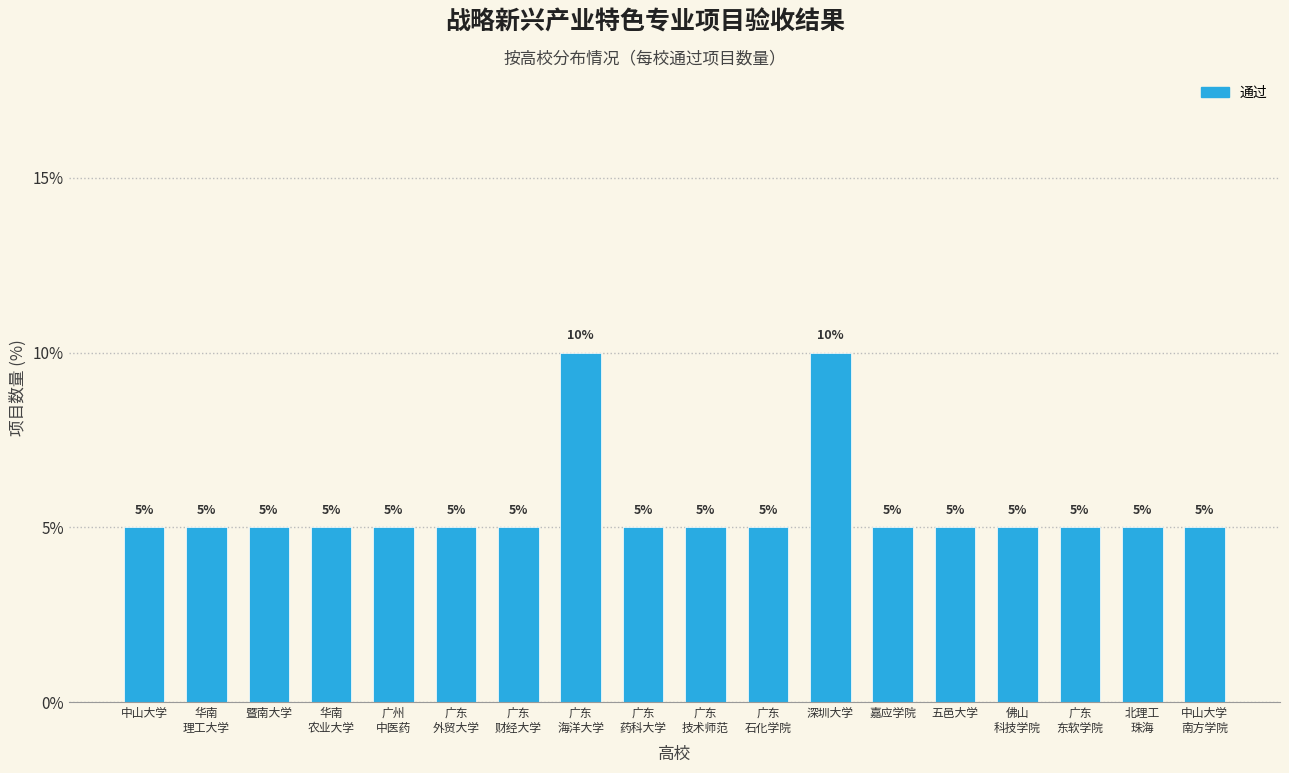

Reading left to right, transcribe all the data shown in this chart.

5	5	5	5	5	5	5	10	5	5	5	10	5	5	5	5	5	5